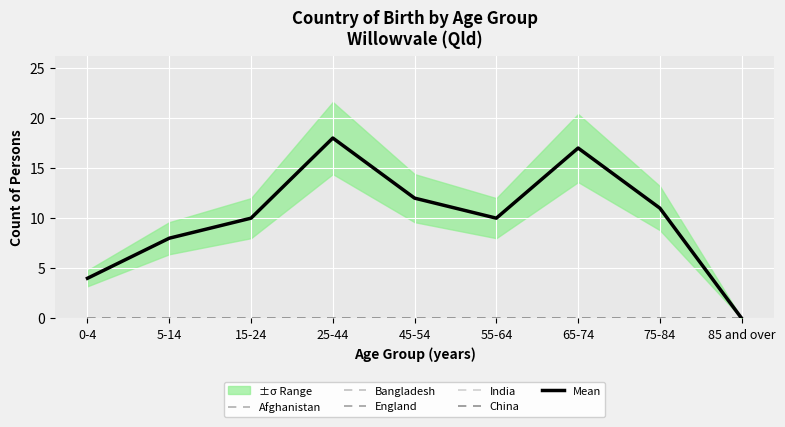

What is the total value across all series at 45-54?

12